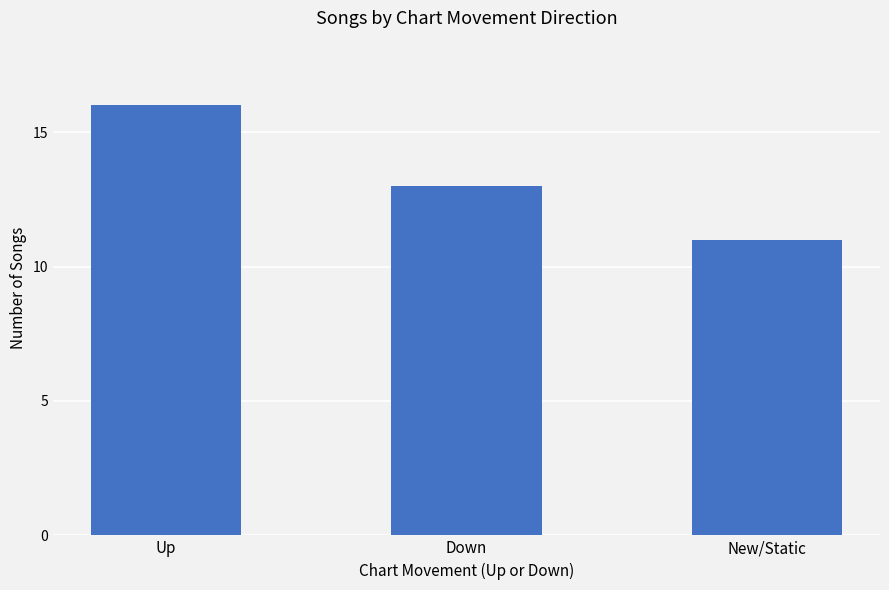

What position from the left is Down?

2